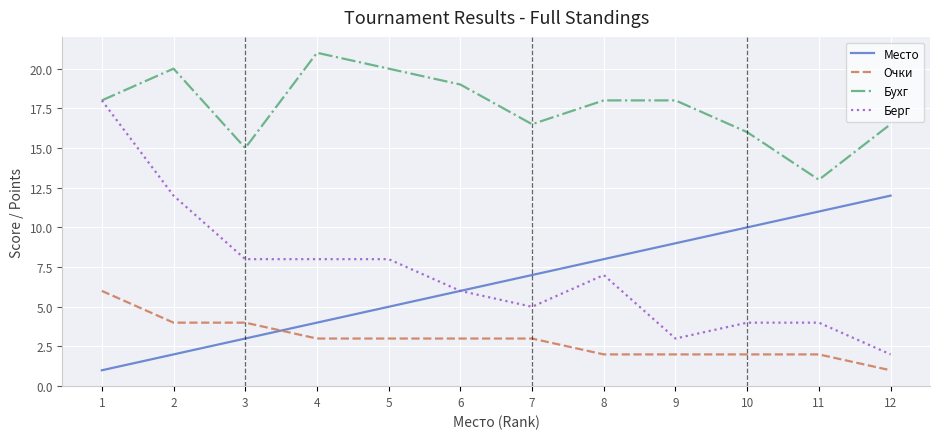

Is it true that Бухг equals 10.1 at 4?

False